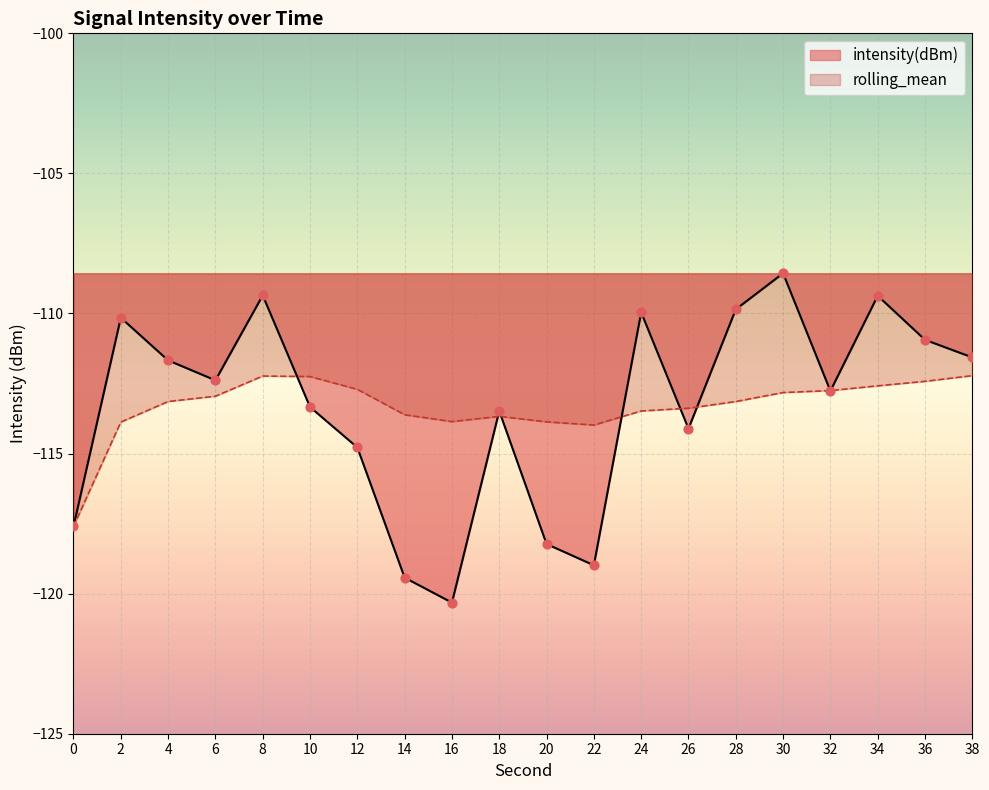

Which series has the widest spread of Y values?

intensity(dBm)